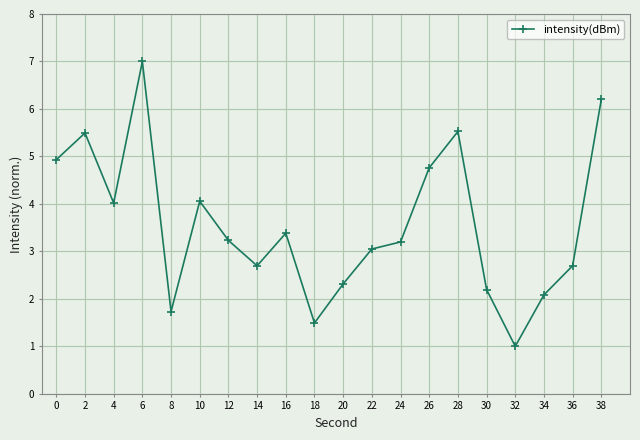

What is the change in value from 30 to 34?

-0.1